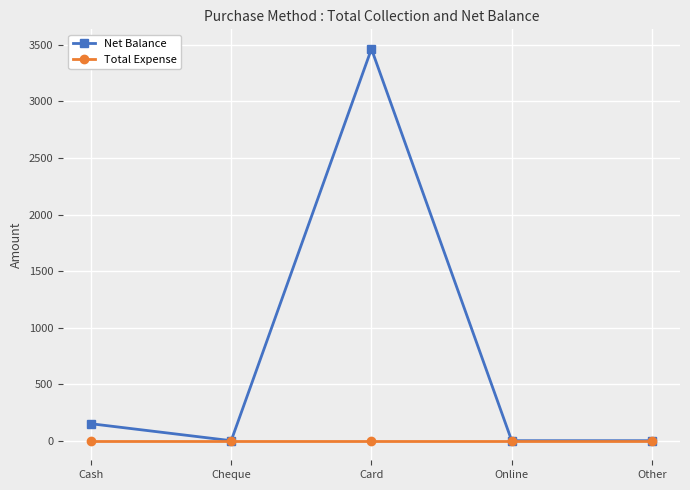

Does the chart display data point markers on the line(s)?

Yes